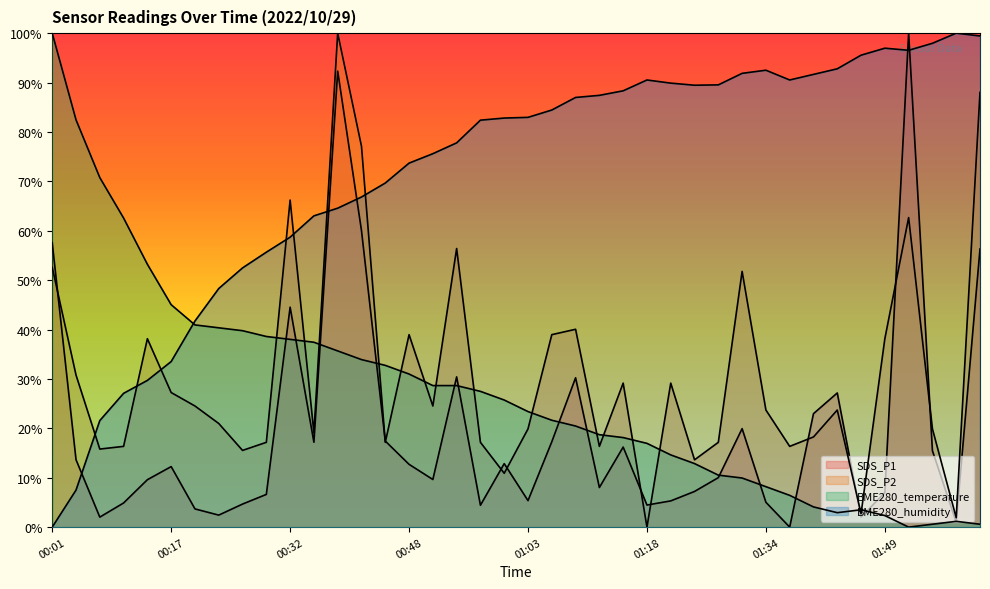

How many data points does each series have?

40